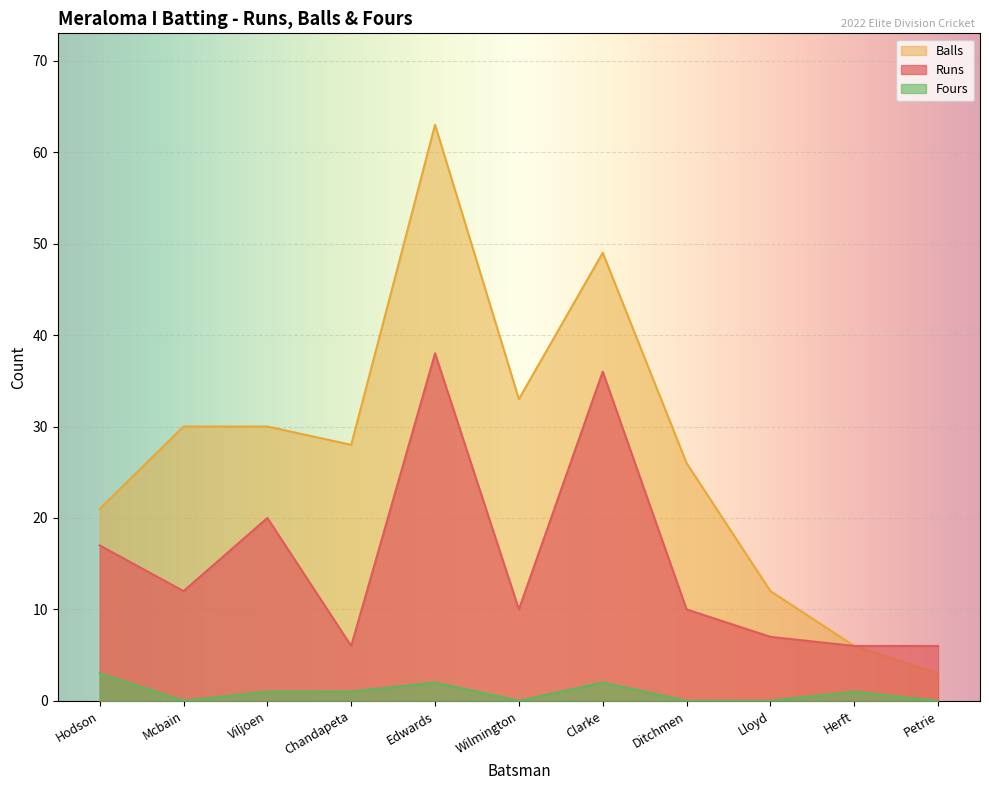

In Runs, how many points are higher than both neighbors (excluding endpoints)?

3